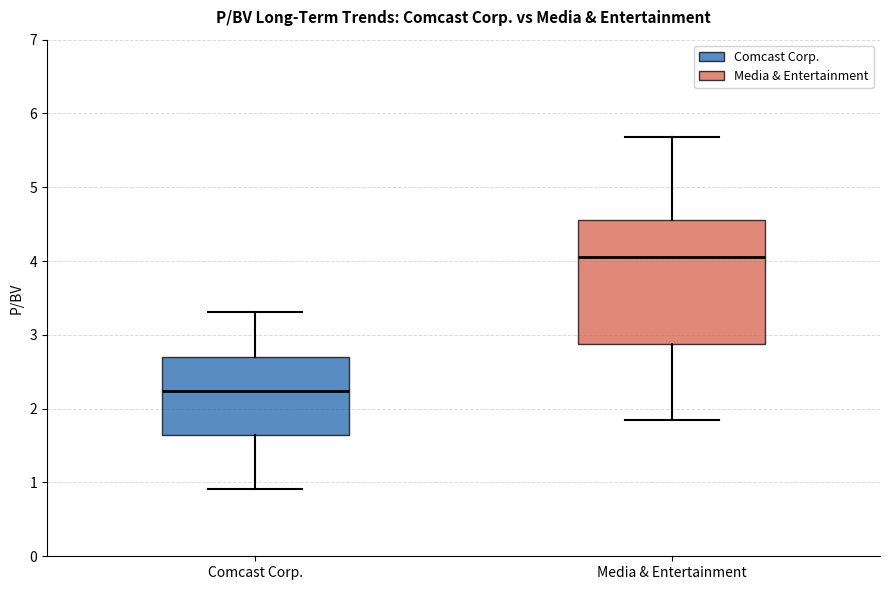

Which box's median line is the highest?

Media & Entertainment